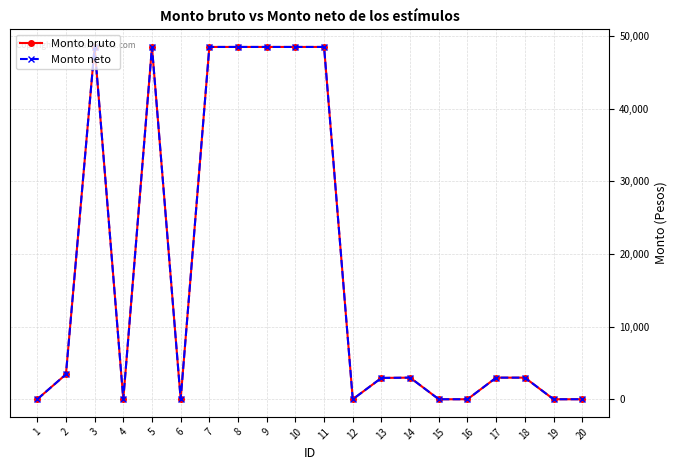

List the labels in order of Monto bruto value, smallest first.

1, 4, 6, 12, 15, 16, 19, 20, 13, 14, 17, 18, 2, 3, 5, 7, 8, 9, 10, 11